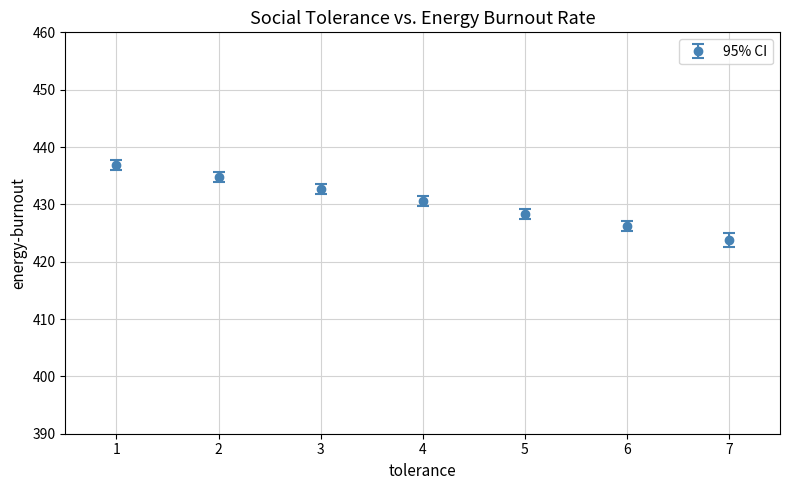

List the labels in order of value, smallest first.

7, 6, 5, 4, 3, 2, 1